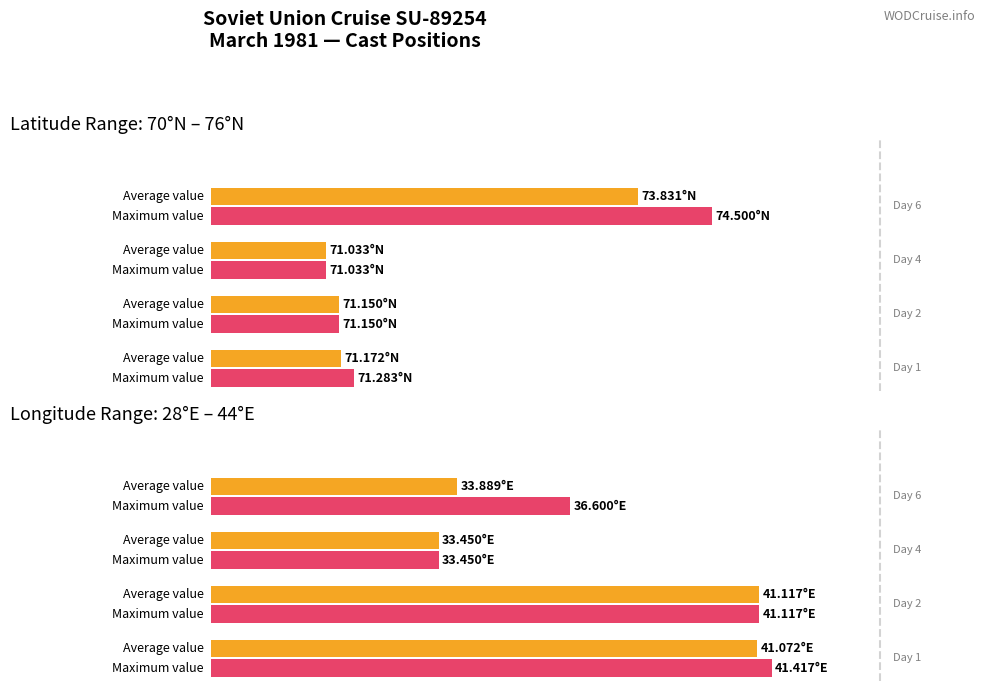

Rank the series at 1 from lowest to highest value.

Average value, Maximum value